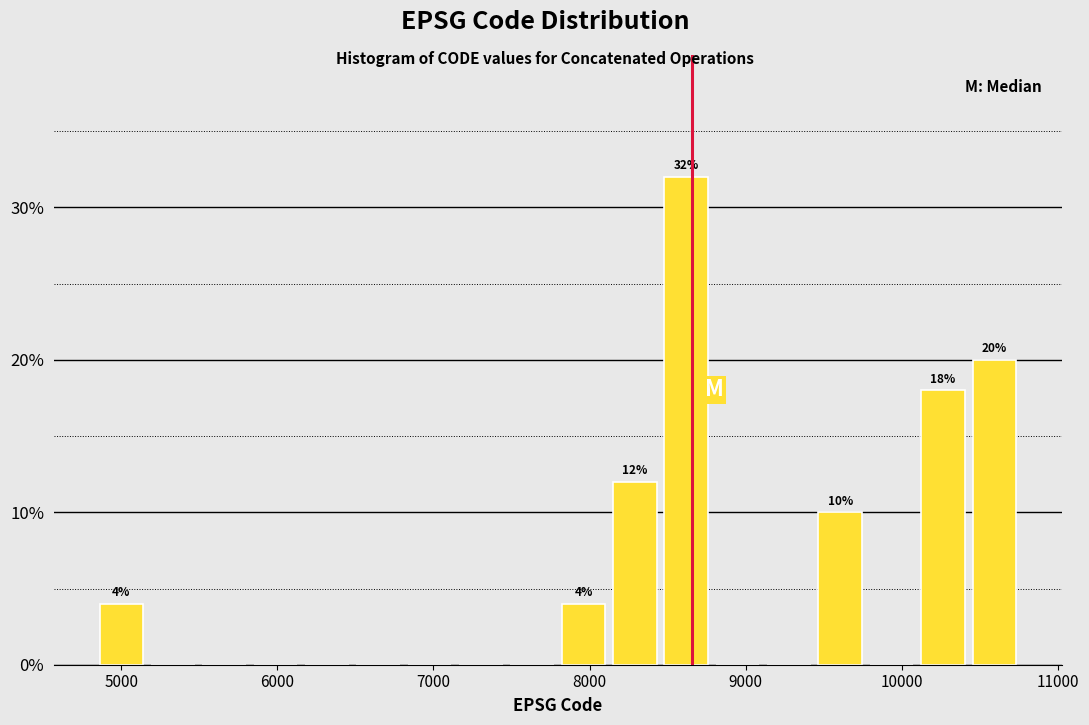

Read against the x-axis, roughly where is the centre of the tallest bar?

8600